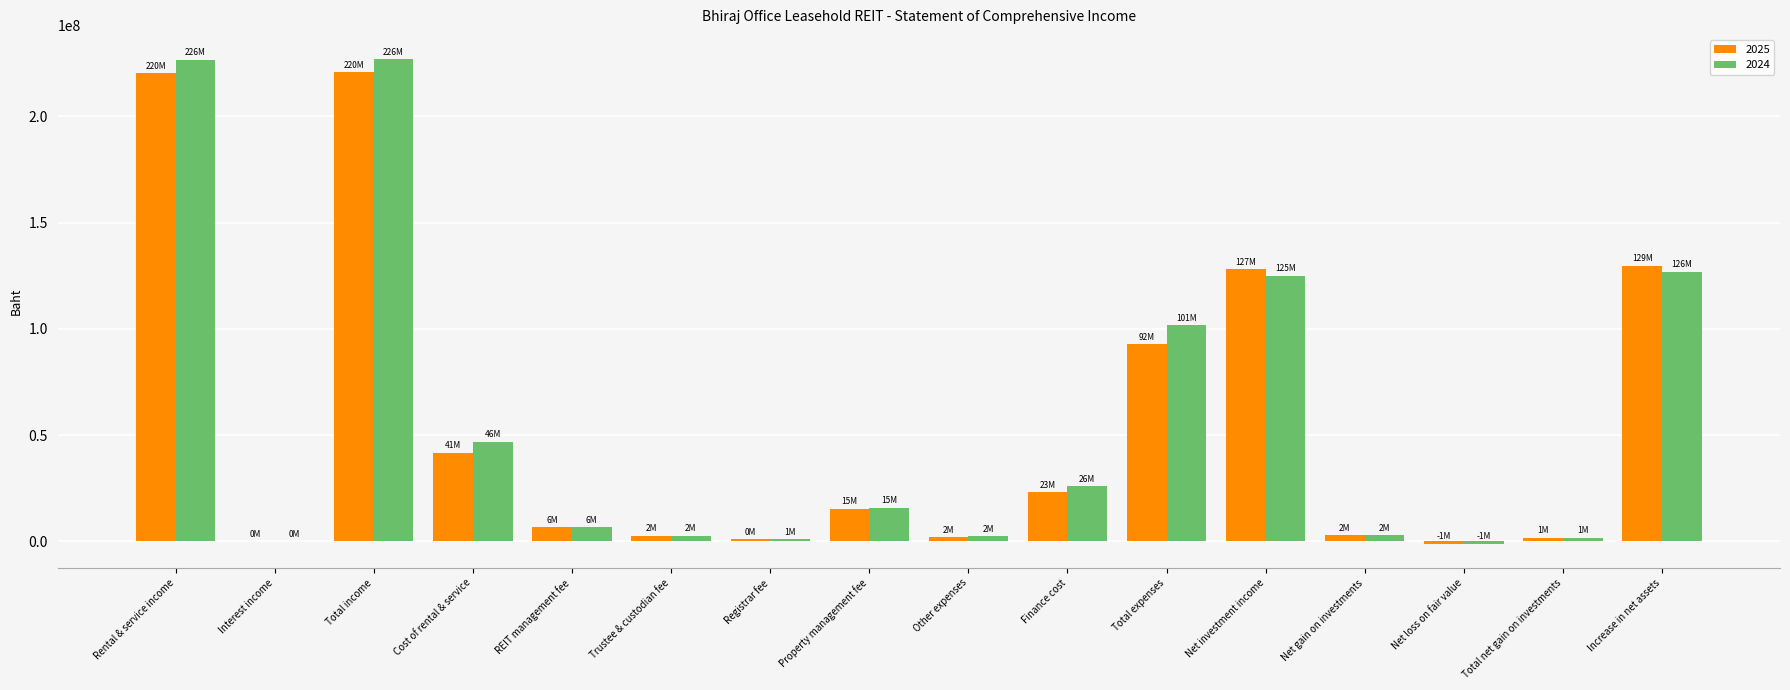

True or false: 2025 has a value of 146748954 at Total expenses.

False